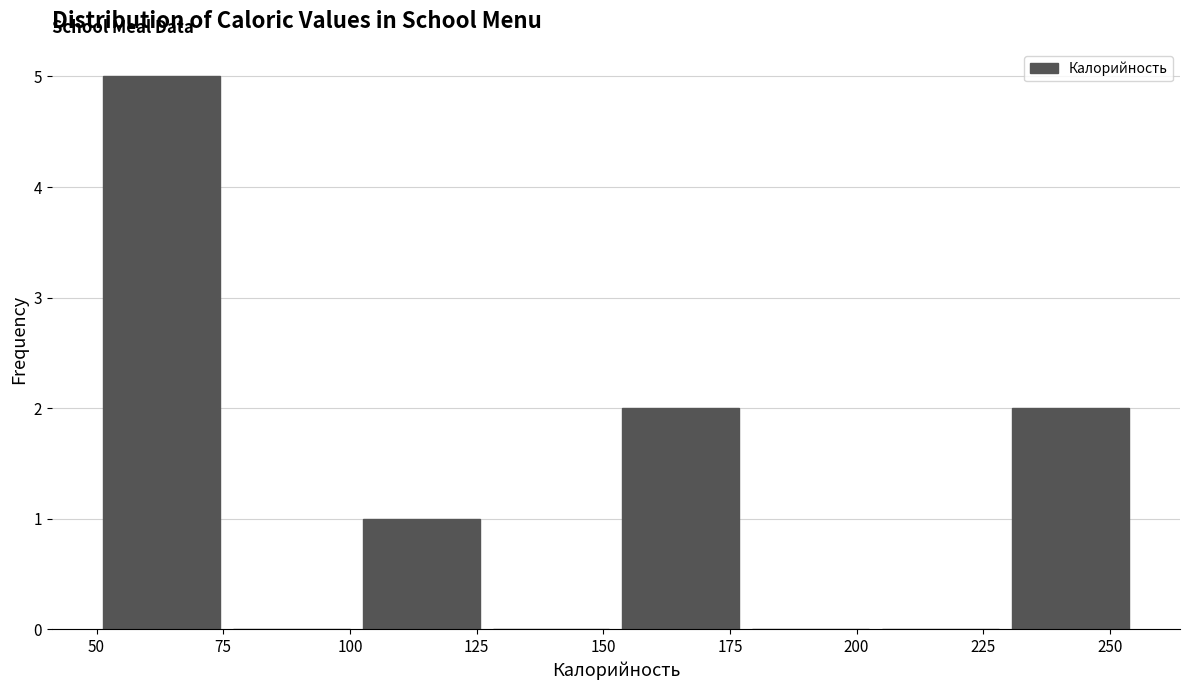

Which range on the x-axis has the tallest bar?

50 to 75